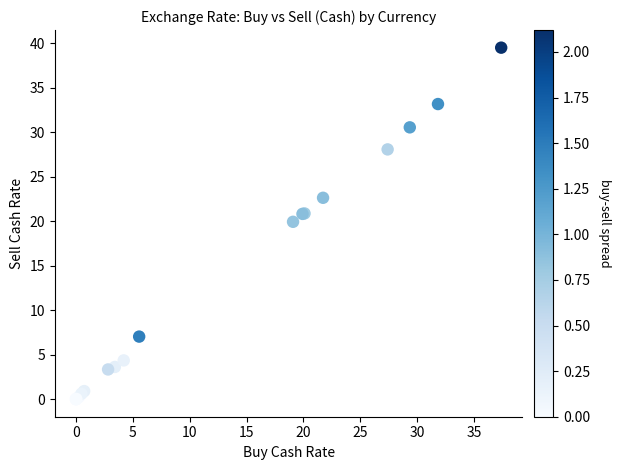

What Y value in the scatter plot is closest to 19?

19.9